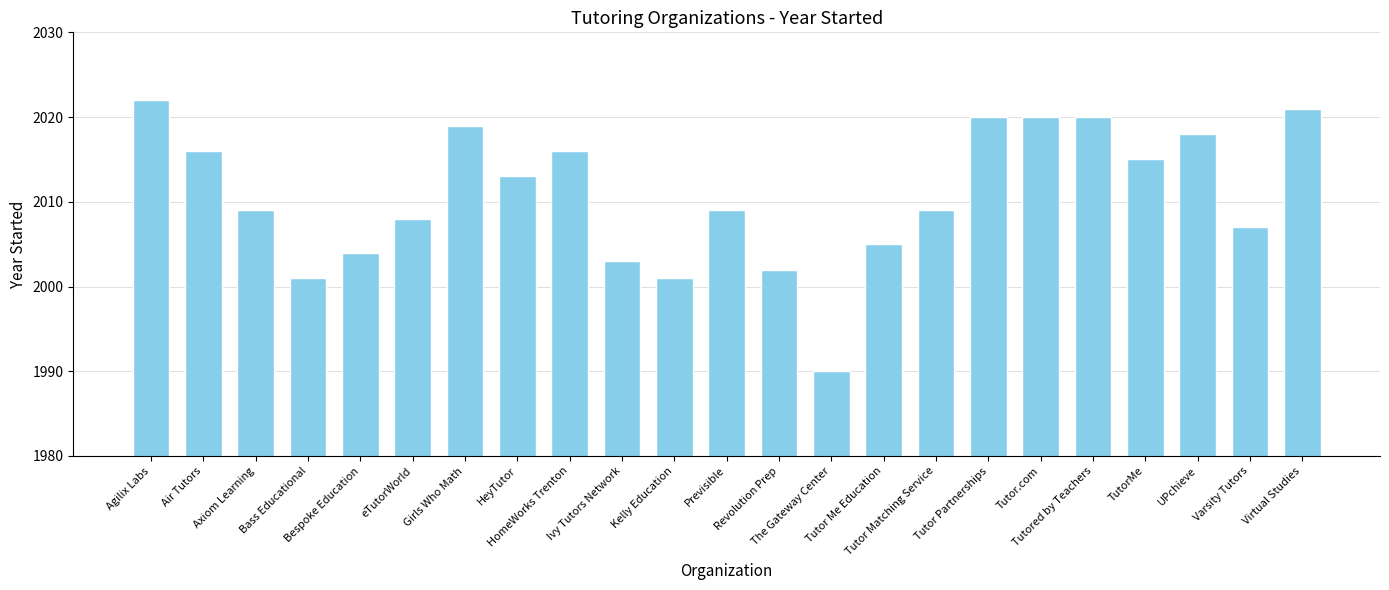

The value at Tutor.com is 925. True or false?

False